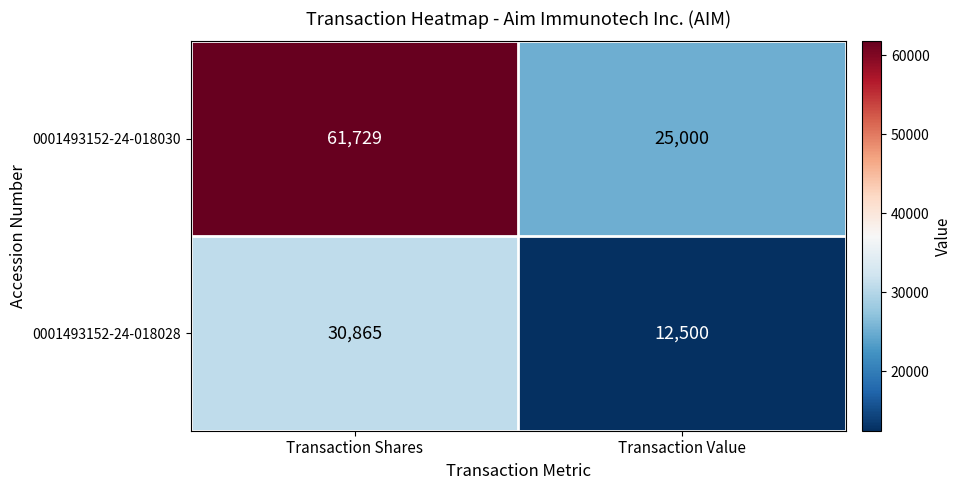

How many categories are shown in the chart?

2